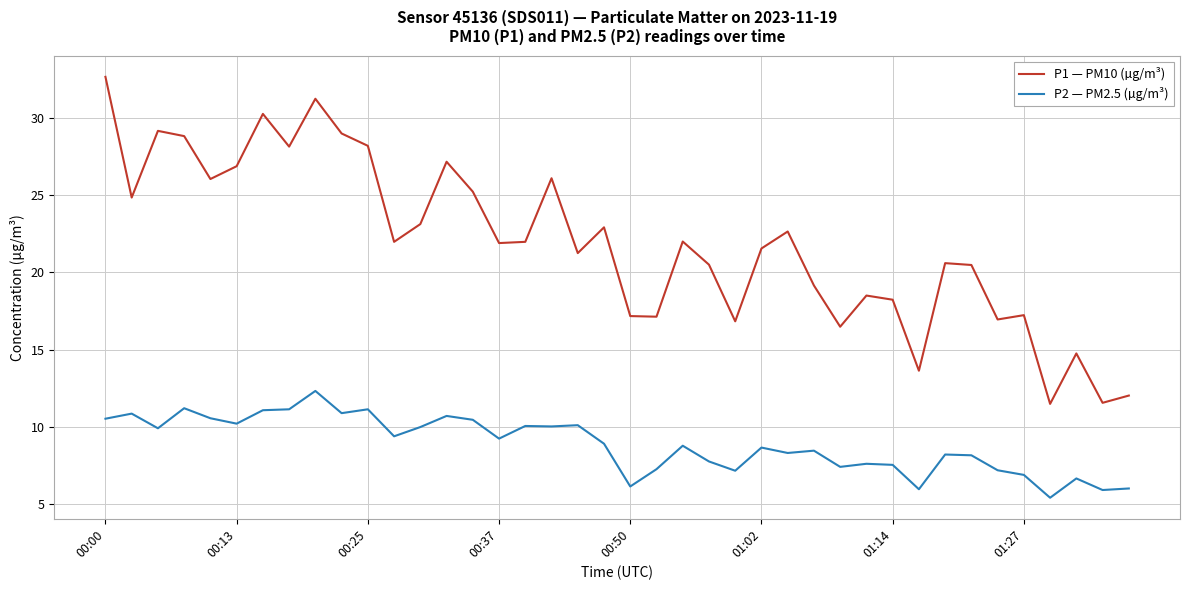

Rank the series by their average value, from lowest to highest.

P2 — PM2.5 (µg/m³), P1 — PM10 (µg/m³)